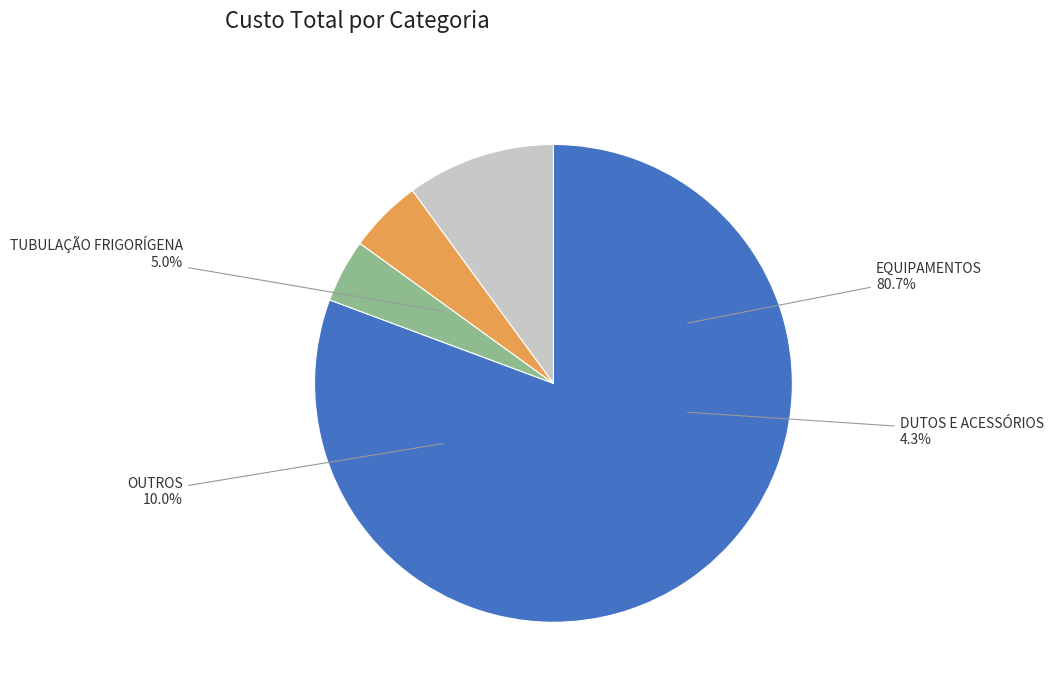

Is the sum of DUTOS E ACESSÓRIOS and EQUIPAMENTOS greater than half?

Yes